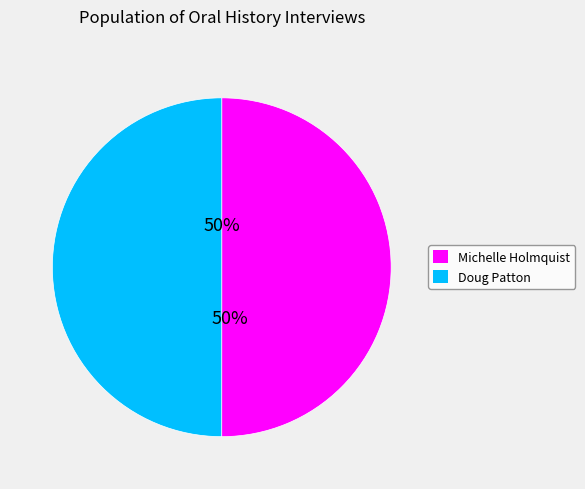

What is the ratio of the value at Doug Patton to the value at Michelle Holmquist?

1.0